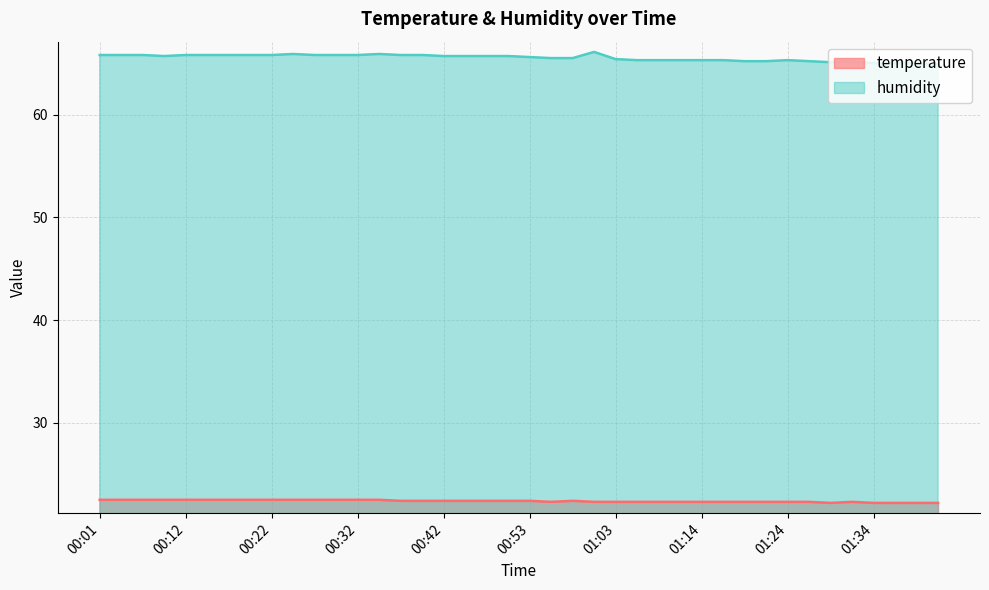

How many interior local valleys does the temperature series have?

2